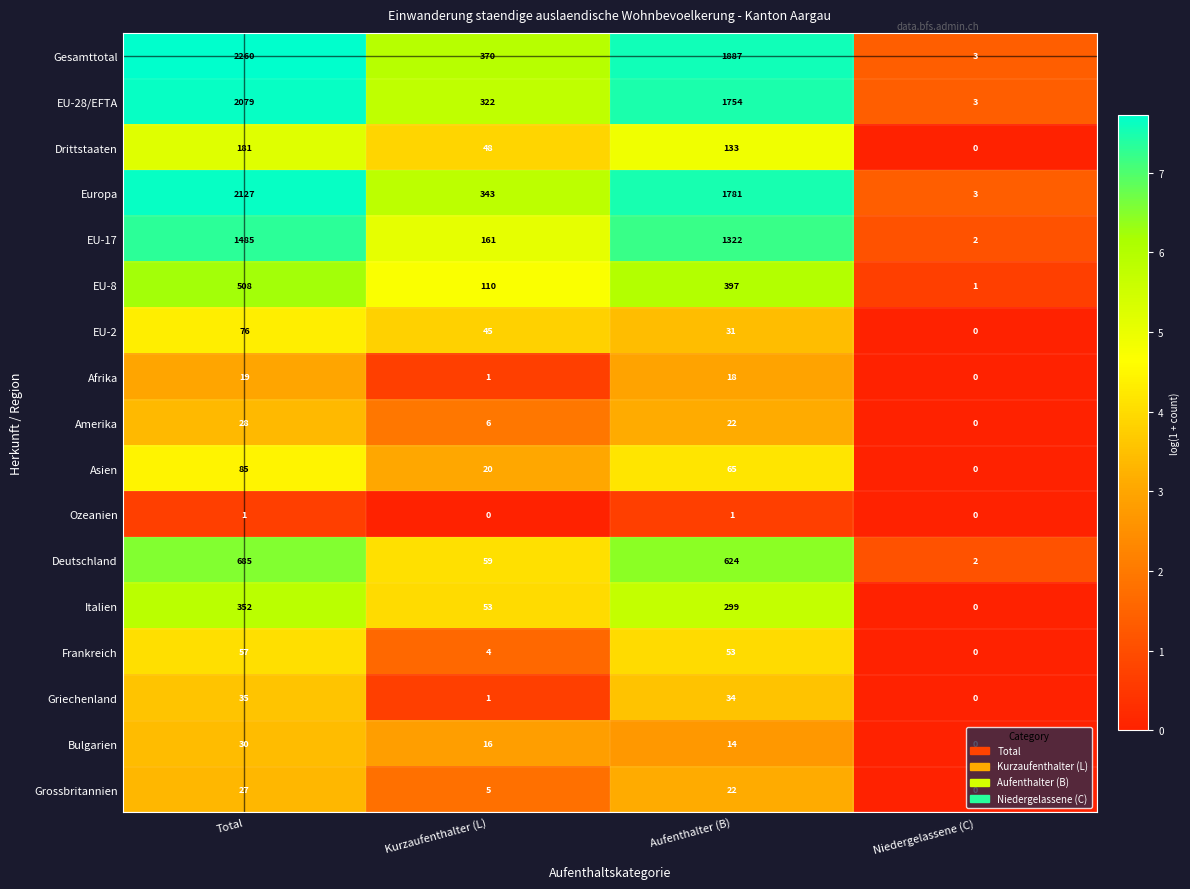

What is the maximum value shown in the chart?

2260